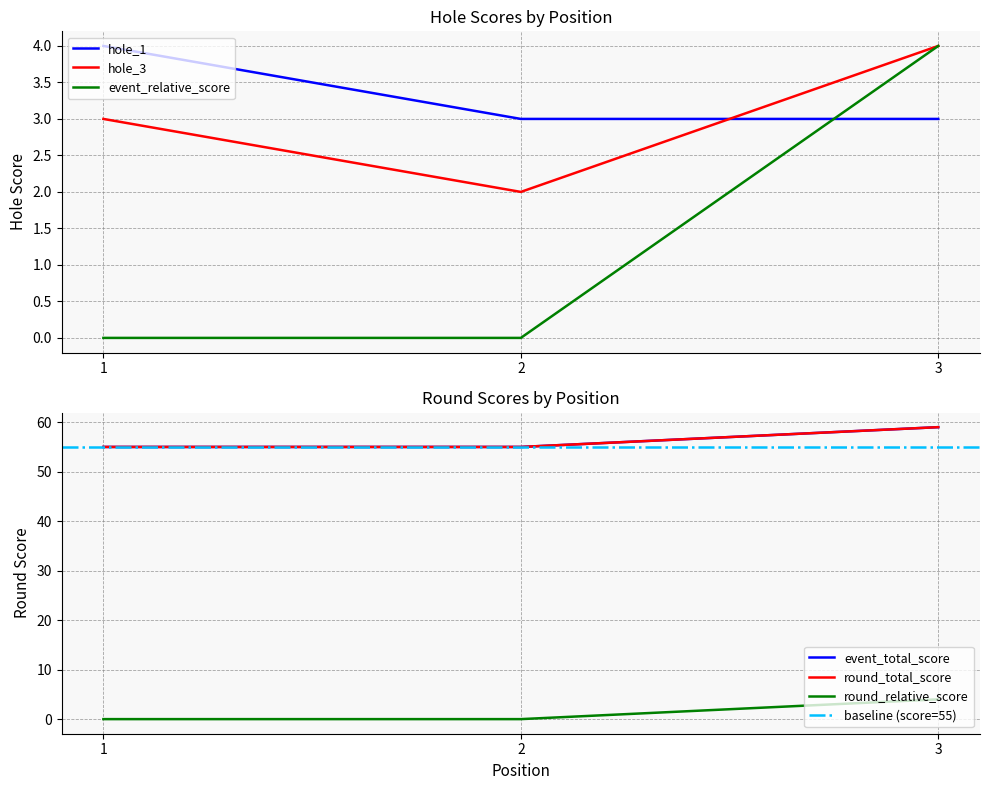

What is the maximum value for hole_1?

4